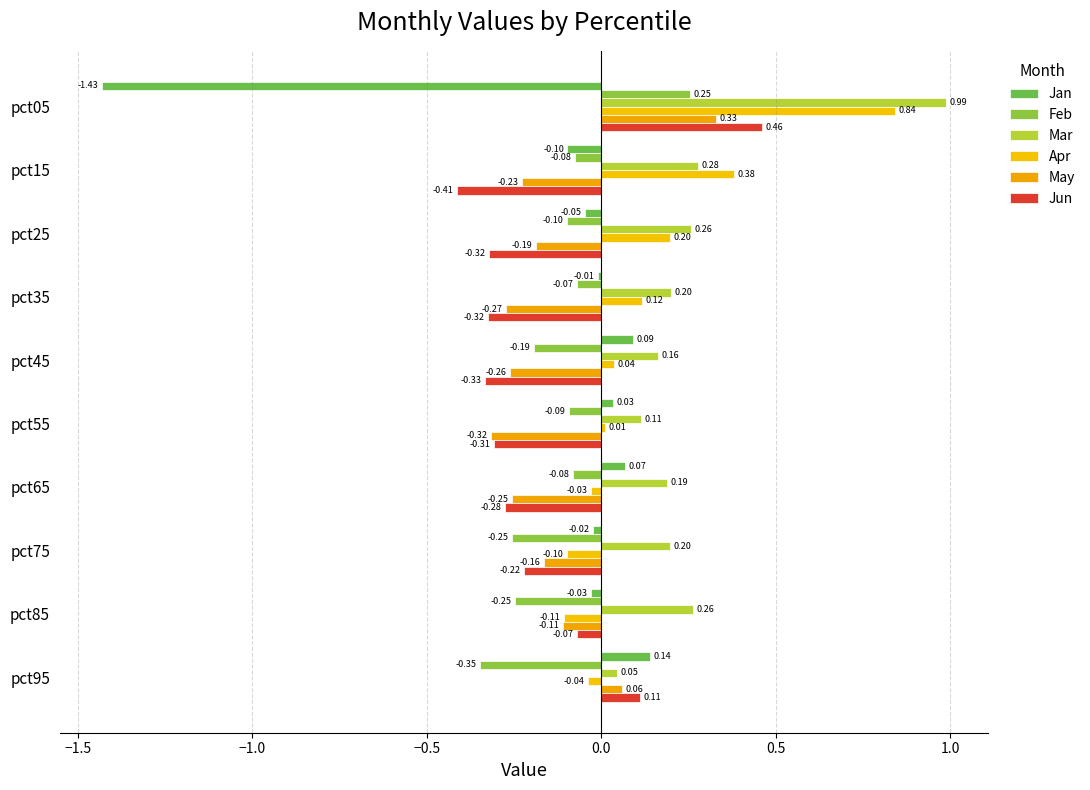

How many positive values does the Feb series have?

1